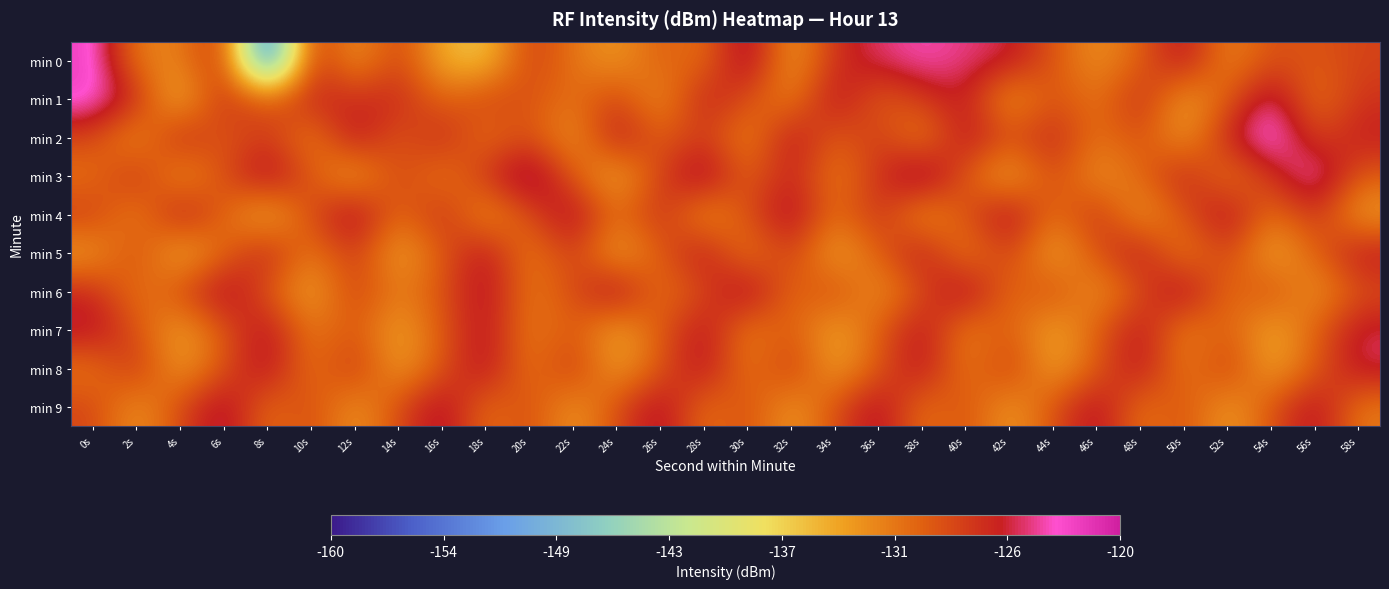

Reading left to right, list all the values displayed in this chart.

min 0: 0s=-122.1	2s=-131.8	4s=-132.3	6s=-126.3	8s=-157.5	10s=-126.0	12s=-133.8	14s=-127.8	16s=-134.9	18s=-136.5	20s=-127.6	22s=-131.3	24s=-133.7	26s=-129.7	28s=-131.2	30s=-123.2	32s=-134.2	34s=-126.9	36s=-124.9	38s=-123.4	40s=-124.6	42s=-125.3	44s=-129.2	46s=-133.2	48s=-130.0	50s=-124.8	52s=-132.6	54s=-128.8	56s=-129.5	58s=-128.2
min 1: 0s=-122.3	2s=-126.5	4s=-135.9	6s=-126.5	8s=-129.8	10s=-126.2	12s=-126.9	14s=-126.4	16s=-130.6	18s=-128.0	20s=-129.2	22s=-131.2	24s=-127.9	26s=-133.5	28s=-125.7	30s=-128.9	32s=-132.3	34s=-124.6	36s=-130.1	38s=-127.7	40s=-125.4	42s=-134.0	44s=-128.8	46s=-131.5	48s=-126.3	50s=-134.1	52s=-129.9	54s=-123.7	56s=-131.4	58s=-127.2
min 2: 0s=-128.3	2s=-133.6	4s=-125.8	6s=-130.0	8s=-127.2	10s=-132.5	12s=-124.7	14s=-129.9	16s=-126.1	18s=-131.3	20s=-128.6	22s=-133.8	24s=-125.0	26s=-130.2	28s=-127.5	30s=-132.7	32s=-124.9	34s=-130.1	36s=-127.3	38s=-132.6	40s=-124.8	42s=-129.0	44s=-126.2	46s=-131.5	48s=-128.7	50s=-133.9	52s=-126.1	54s=-121.3	56s=-128.6	58s=-125.8
min 3: 0s=-131.2	2s=-126.5	4s=-133.7	6s=-128.9	8s=-124.1	10s=-129.3	12s=-134.6	14s=-127.8	16s=-132.0	18s=-127.2	20s=-122.5	22s=-129.7	24s=-134.9	26s=-128.1	28s=-123.3	30s=-130.6	32s=-125.8	34s=-132.0	36s=-127.2	38s=-122.5	40s=-129.7	42s=-134.9	44s=-128.1	46s=-133.3	48s=-130.6	50s=-125.8	52s=-132.0	54s=-127.2	56s=-122.5	58s=-129.7
min 4: 0s=-127.6	2s=-132.8	4s=-125.0	6s=-130.2	8s=-135.5	10s=-128.7	12s=-123.9	14s=-131.1	16s=-126.3	18s=-133.6	20s=-128.8	22s=-124.0	24s=-131.2	26s=-126.5	28s=-133.7	30s=-128.9	32s=-124.1	34s=-131.3	36s=-126.6	38s=-133.8	40s=-129.0	42s=-124.2	44s=-131.5	46s=-126.7	48s=-133.9	50s=-129.1	52s=-124.3	54s=-131.6	56s=-126.8	58s=-134.0
min 5: 0s=-133.9	2s=-128.1	4s=-135.3	6s=-130.6	8s=-125.8	10s=-132.0	12s=-127.2	14s=-134.4	16s=-129.7	18s=-124.9	20s=-132.1	22s=-127.3	24s=-134.6	26s=-129.8	28s=-125.0	30s=-132.2	32s=-127.4	34s=-134.7	36s=-129.9	38s=-125.1	40s=-132.3	42s=-127.6	44s=-134.8	46s=-129.0	48s=-125.2	50s=-132.4	52s=-127.7	54s=-134.9	56s=-130.1	58s=-125.3
min 6: 0s=-126.5	2s=-131.7	4s=-128.9	6s=-124.1	8s=-129.3	10s=-134.6	12s=-127.8	14s=-132.0	16s=-129.2	18s=-124.5	20s=-131.7	22s=-128.9	24s=-124.1	26s=-131.3	28s=-128.6	30s=-123.8	32s=-131.0	34s=-128.2	36s=-133.5	38s=-128.7	40s=-123.9	42s=-131.1	44s=-128.3	46s=-133.6	48s=-128.8	50s=-124.0	52s=-131.2	54s=-128.5	56s=-133.7	58s=-128.9
min 7: 0s=-124.8	2s=-129.0	4s=-134.2	6s=-129.5	8s=-124.7	10s=-131.9	12s=-129.1	14s=-134.3	16s=-129.6	18s=-124.8	20s=-132.0	22s=-129.2	24s=-134.5	26s=-129.7	28s=-124.9	30s=-132.1	32s=-129.3	34s=-134.6	36s=-129.8	38s=-125.0	40s=-132.2	42s=-129.5	44s=-134.7	46s=-129.9	48s=-125.1	50s=-132.3	52s=-129.6	54s=-134.8	56s=-130.0	58s=-125.2
min 8: 0s=-131.6	2s=-126.8	4s=-134.0	6s=-129.2	8s=-124.5	10s=-131.7	12s=-126.9	14s=-134.1	16s=-129.3	18s=-124.6	20s=-131.8	22s=-127.0	24s=-134.2	26s=-129.5	28s=-124.7	30s=-131.9	32s=-127.1	34s=-134.3	36s=-129.6	38s=-124.8	40s=-132.0	42s=-127.2	44s=-134.5	46s=-129.7	48s=-124.9	50s=-132.1	52s=-127.3	54s=-134.6	56s=-129.8	58s=-125.0
min 9: 0s=-128.2	2s=-133.5	4s=-128.7	6s=-123.9	8s=-131.1	10s=-128.3	12s=-133.6	14s=-128.8	16s=-124.0	18s=-131.2	20s=-128.5	22s=-133.7	24s=-128.9	26s=-124.1	28s=-131.3	30s=-128.6	32s=-133.8	34s=-129.0	36s=-124.2	38s=-131.5	40s=-128.7	42s=-133.9	44s=-129.1	46s=-124.3	48s=-131.6	50s=-128.8	52s=-134.0	54s=-129.2	56s=-124.5	58s=-131.7